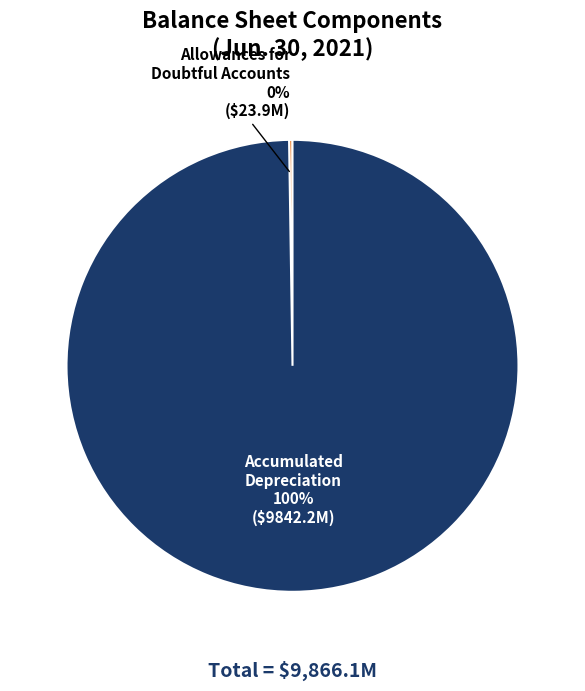

Is there any slice that represents more than half of the pie?

Yes